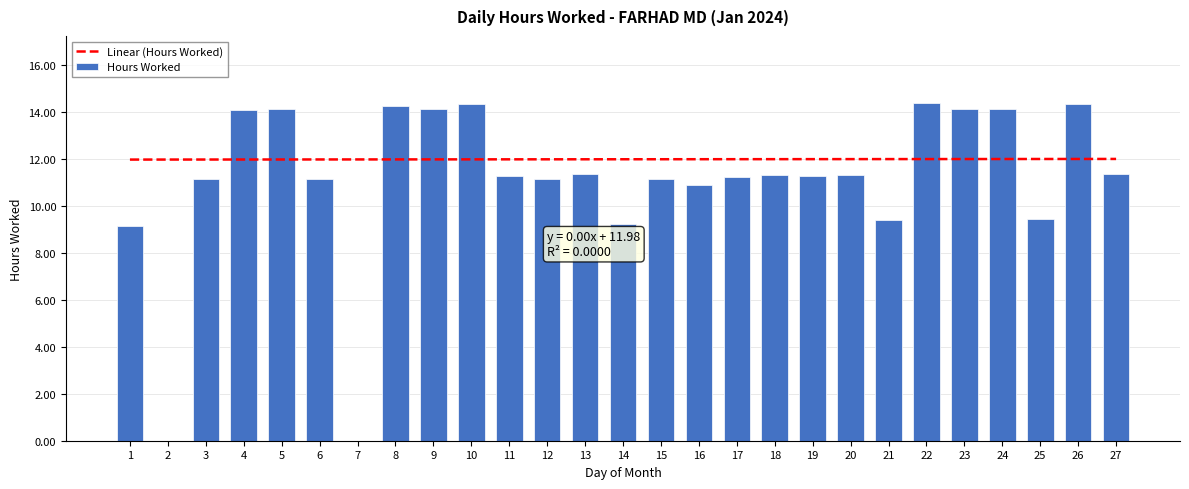

How many data points are above 11?

20